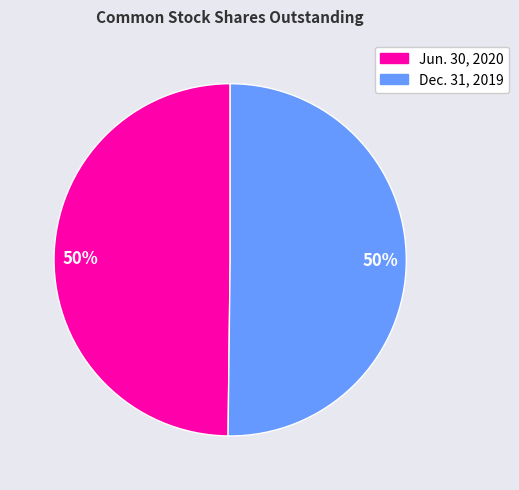

How many segments does this pie chart have?

2